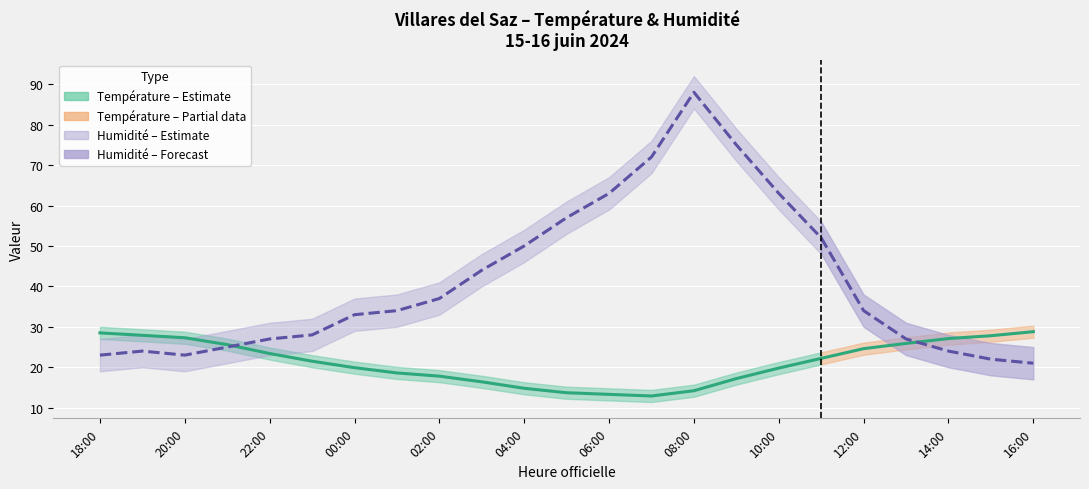

What is the sum of the Humidité (%) values at 20:00 and 06:00?

86.0